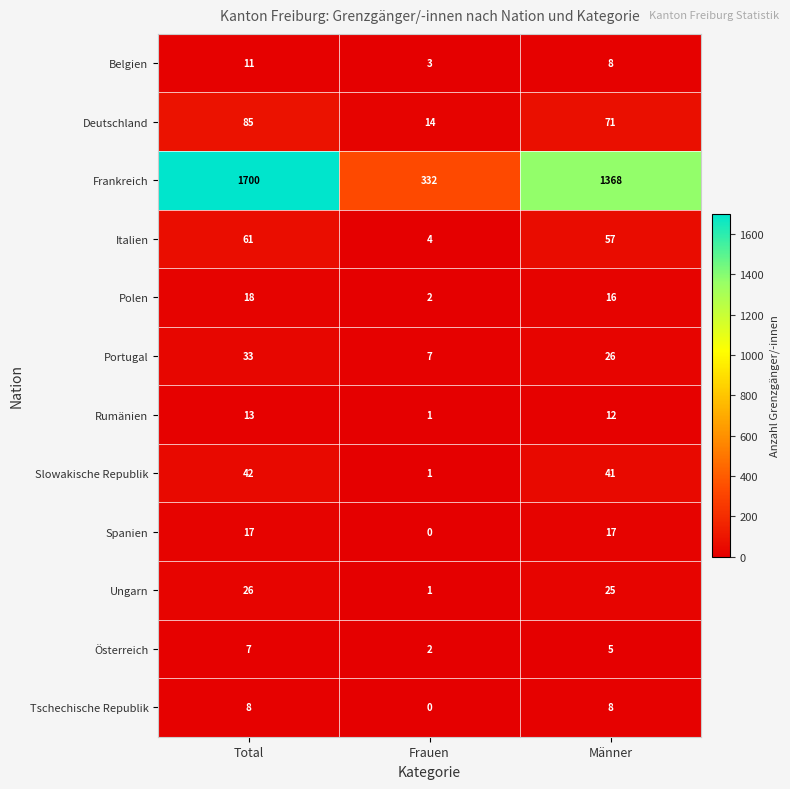

At which category does the chart reach its peak across all series?

Total